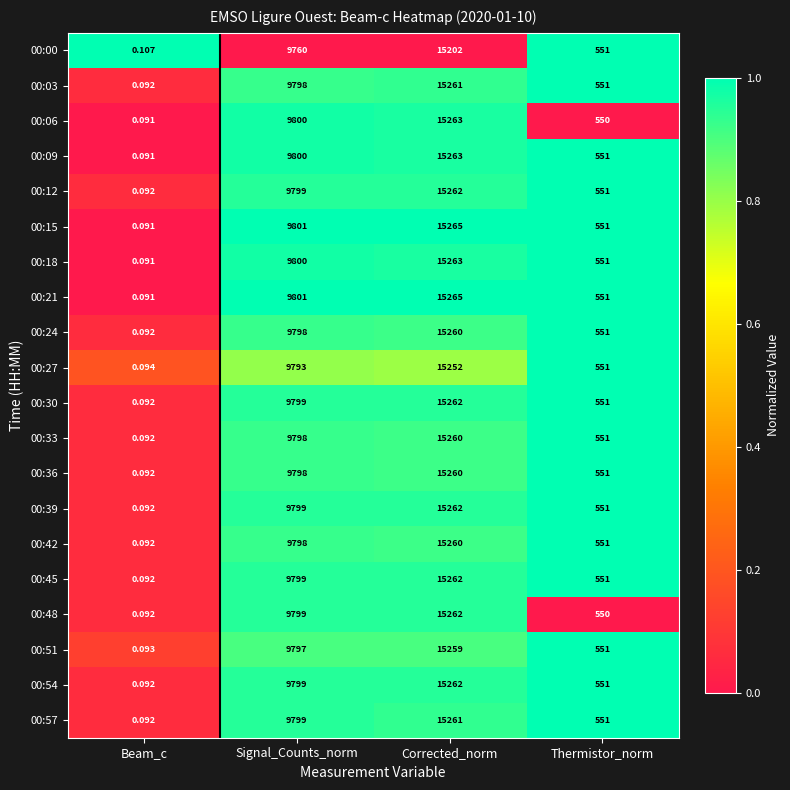

What is the total value across all series at Thermistor_norm?

11018.0